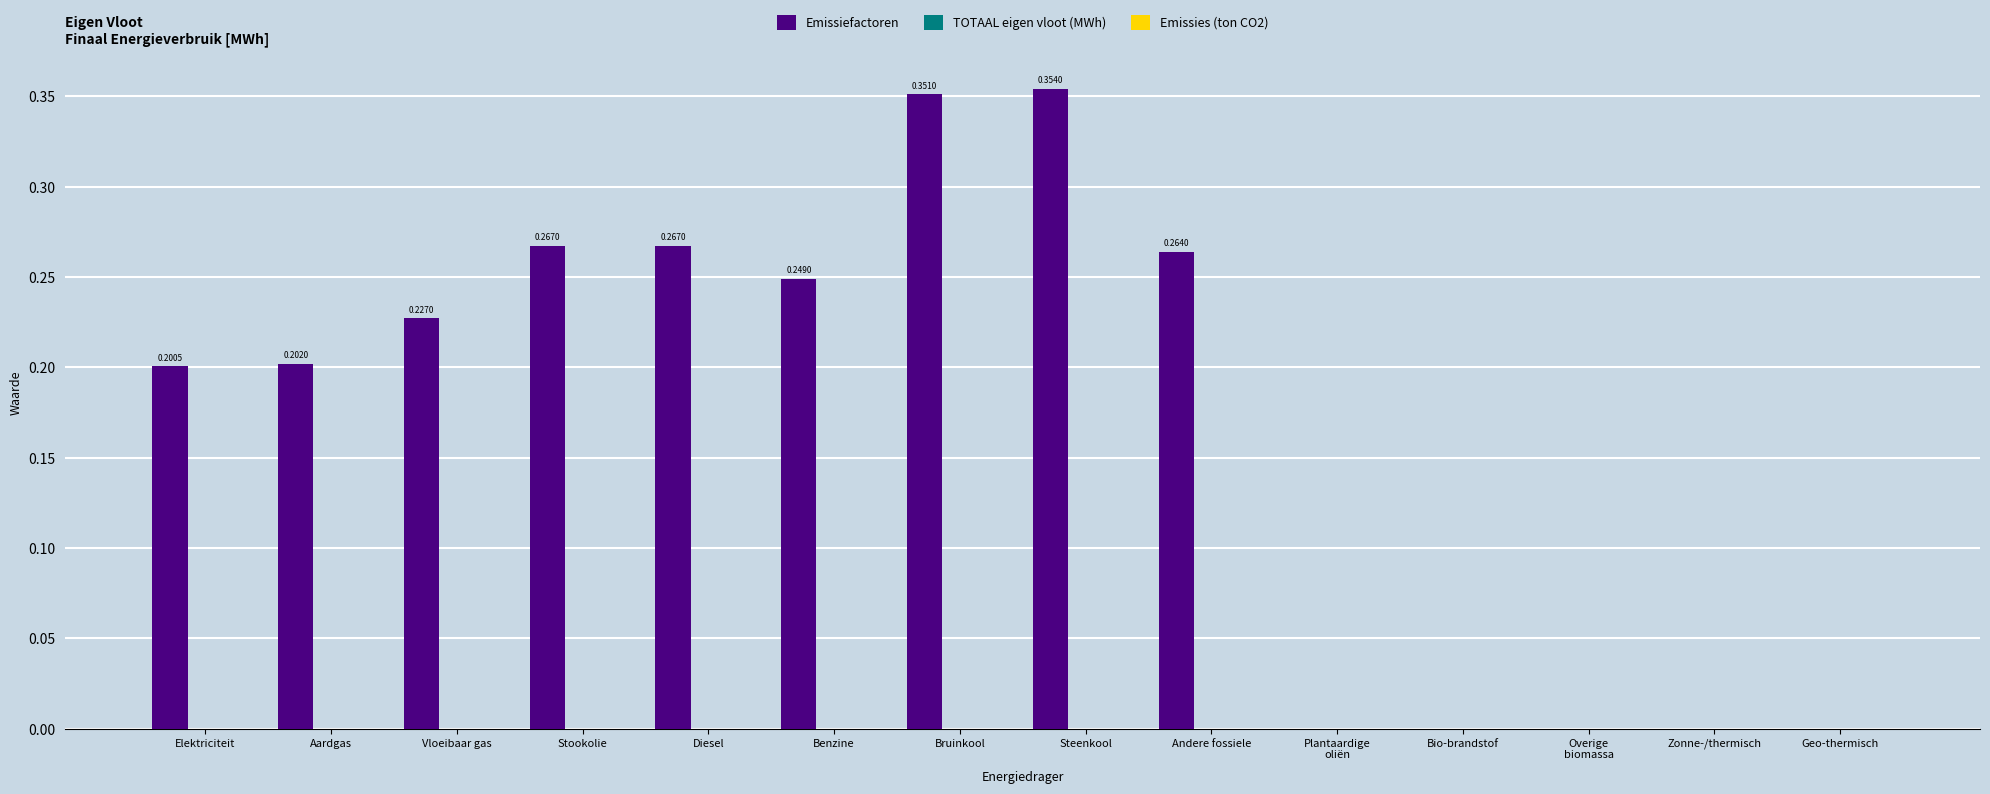

What is the sum of all values?

2.4